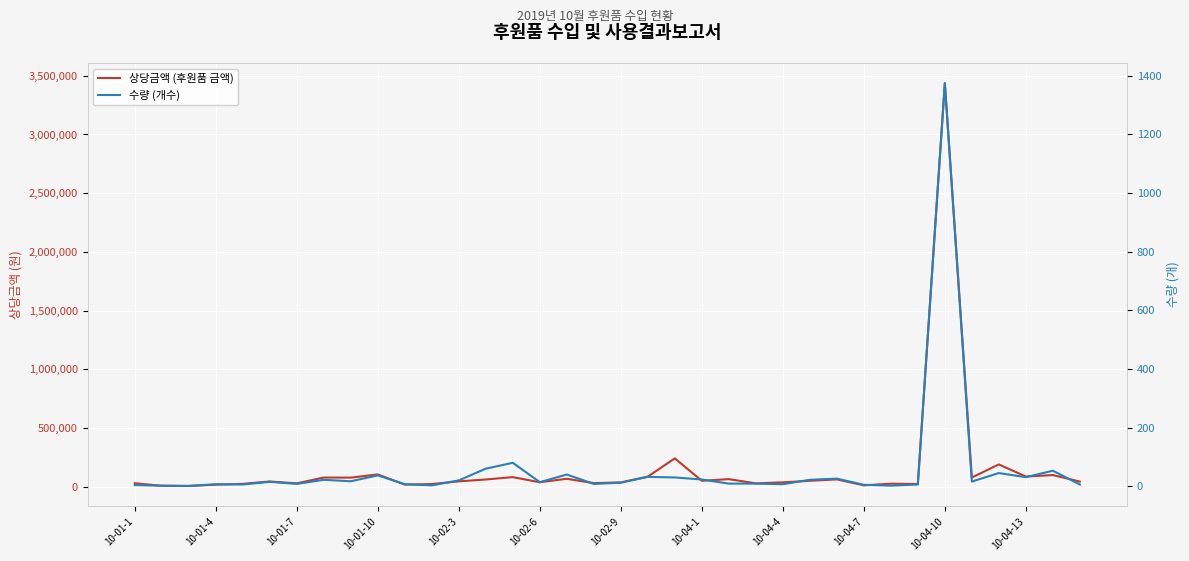

The 상당금액 (후원품 금액) series shows 75645 at 20. True or false?

False